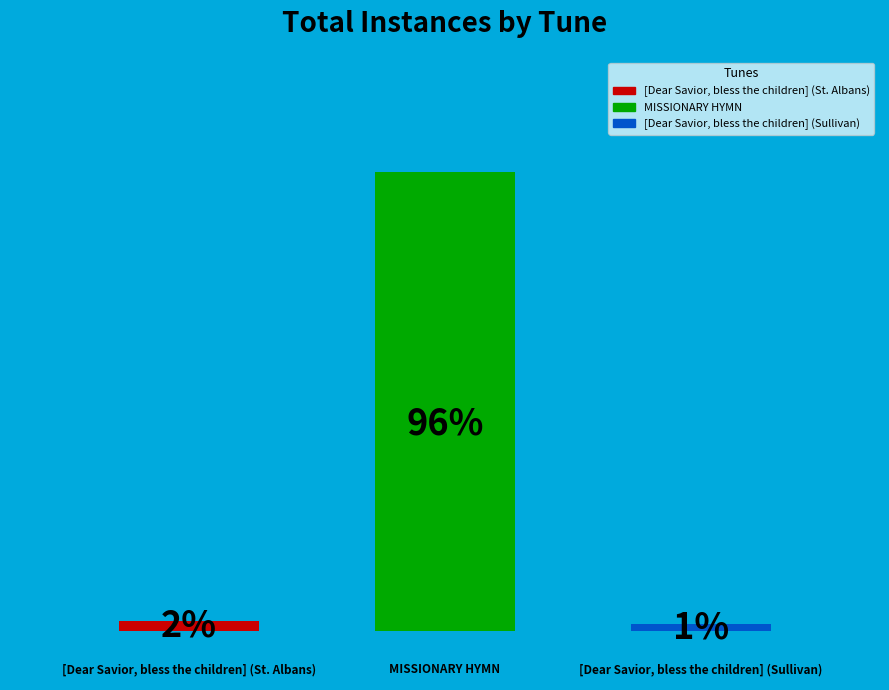

Rank the categories by value from lowest to highest.

2.0, 0.0, 1.0